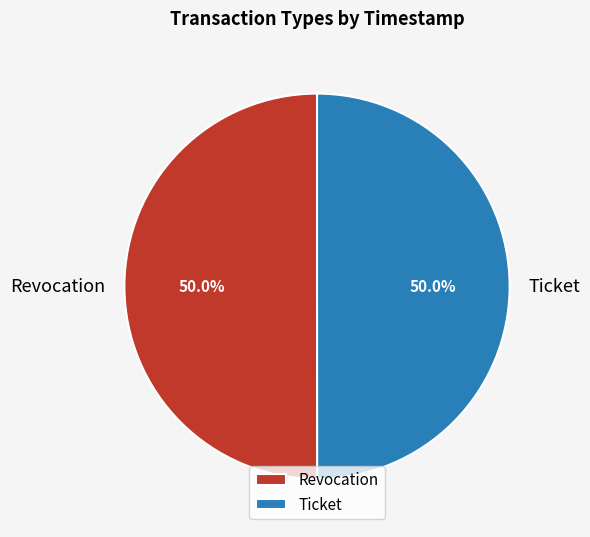

To the nearest percent, what percentage of the pie is Ticket?

50%